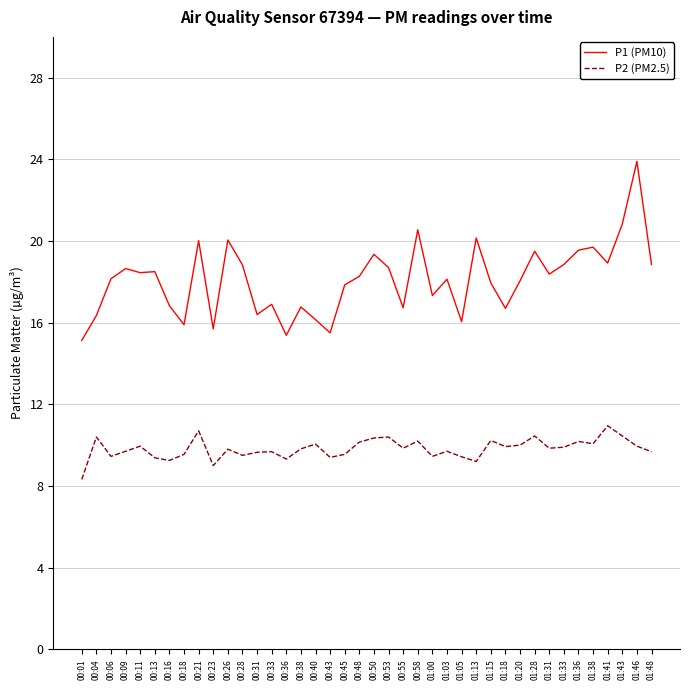

What are all the series names shown in the legend?

P1 (PM10), P2 (PM2.5)